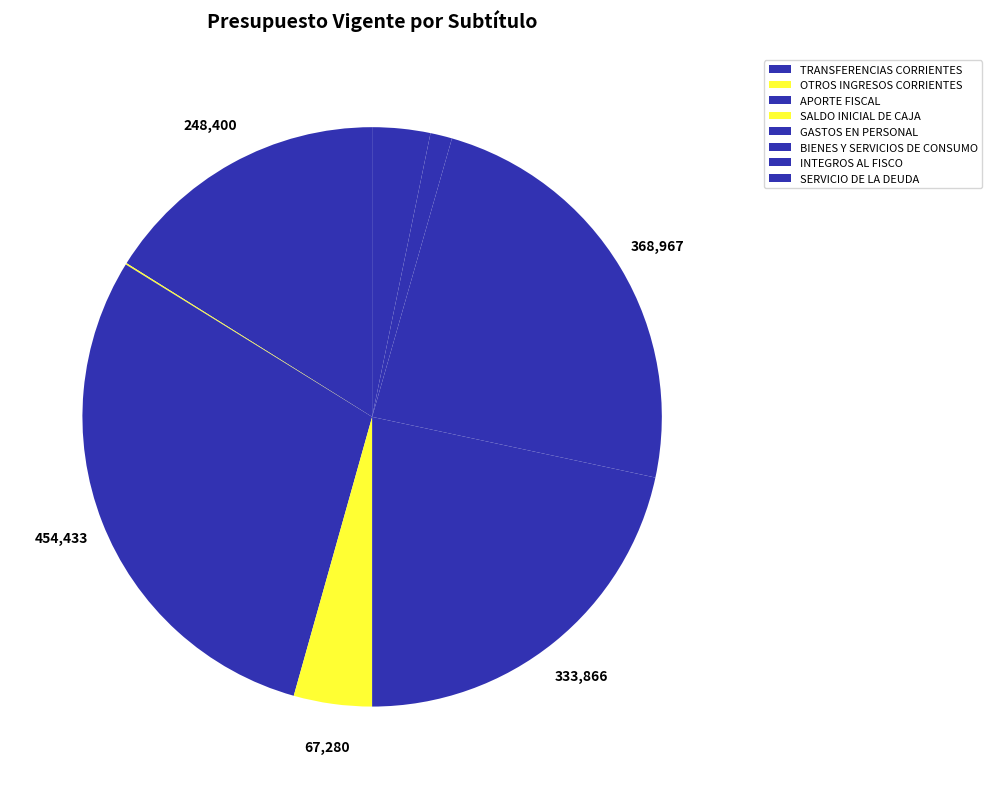

What is the ratio of the value at TRANSFERENCIAS CORRIENTES to the value at APORTE FISCAL?

0.5